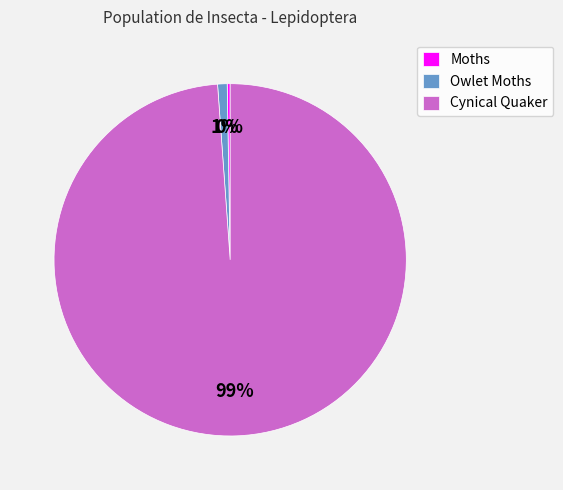

Which slice is the largest?

Cynical Quaker